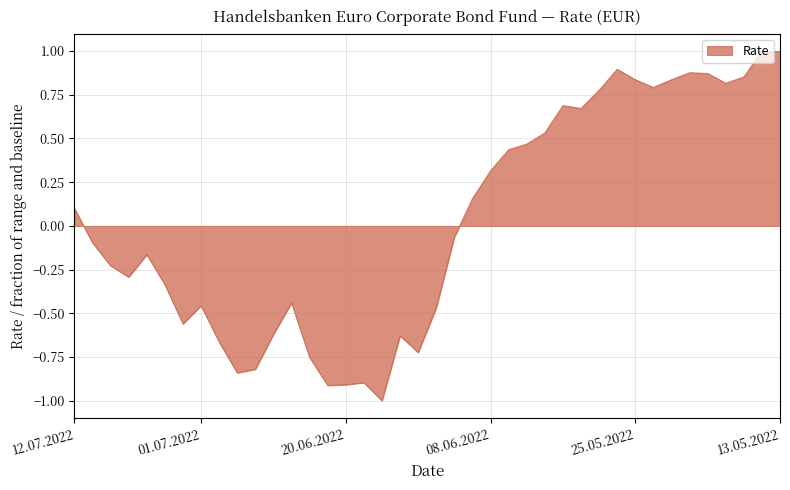

What is the smallest value displayed?

-1.0